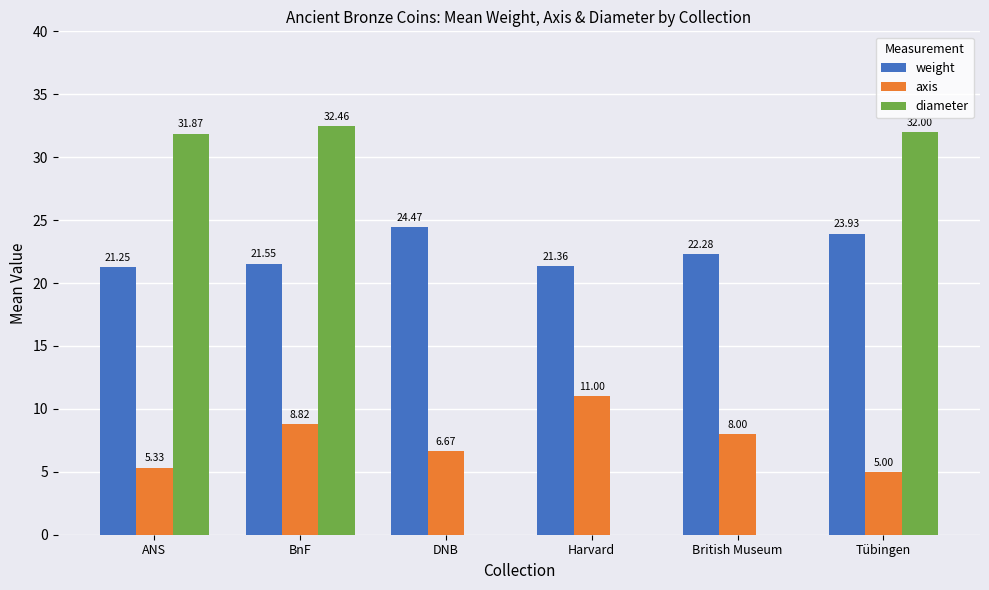

Between ANS and BnF, which series saw the biggest shift?

axis